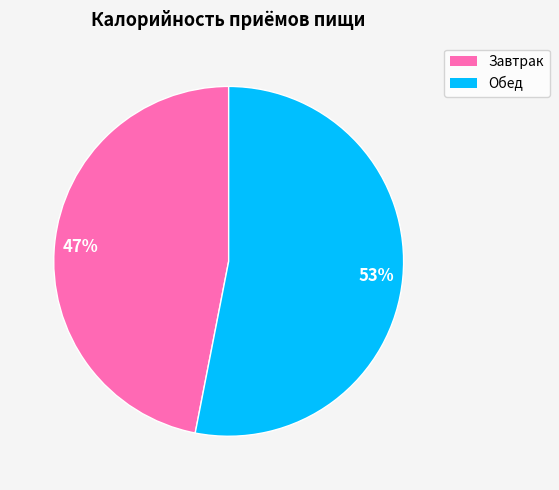

How many slices are in this pie chart?

2